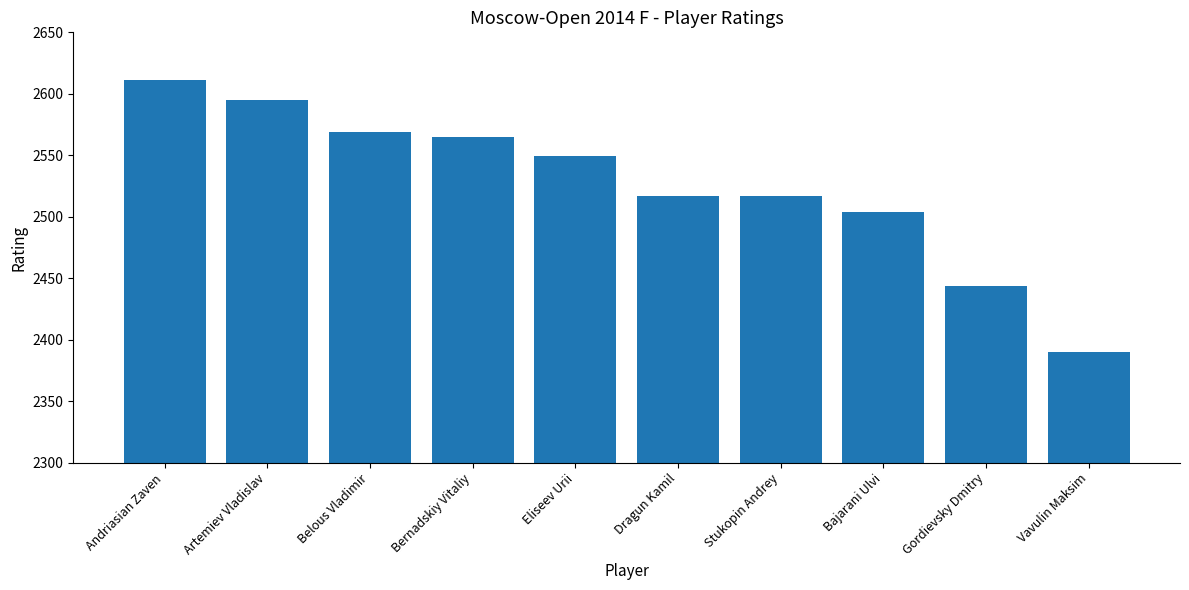

Reading left to right, list all the values displayed in this chart.

2611	2595	2569	2565	2549	2517	2517	2504	2444	2390